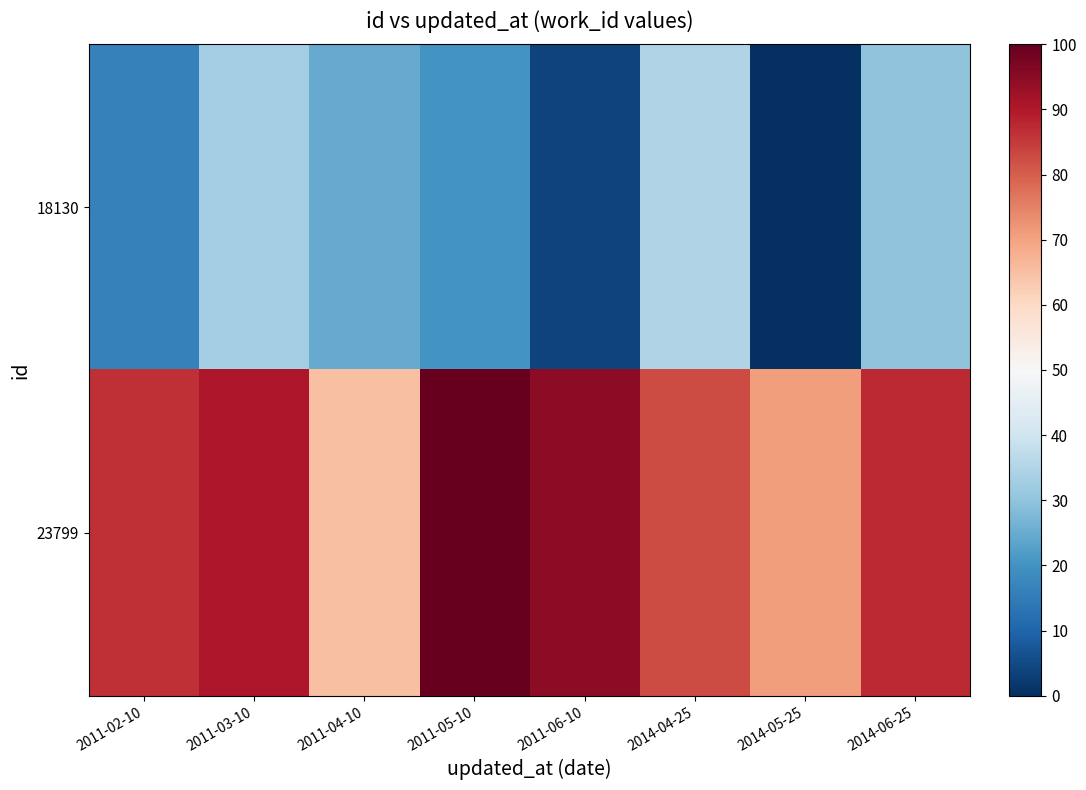

How many series are shown in this chart?

2